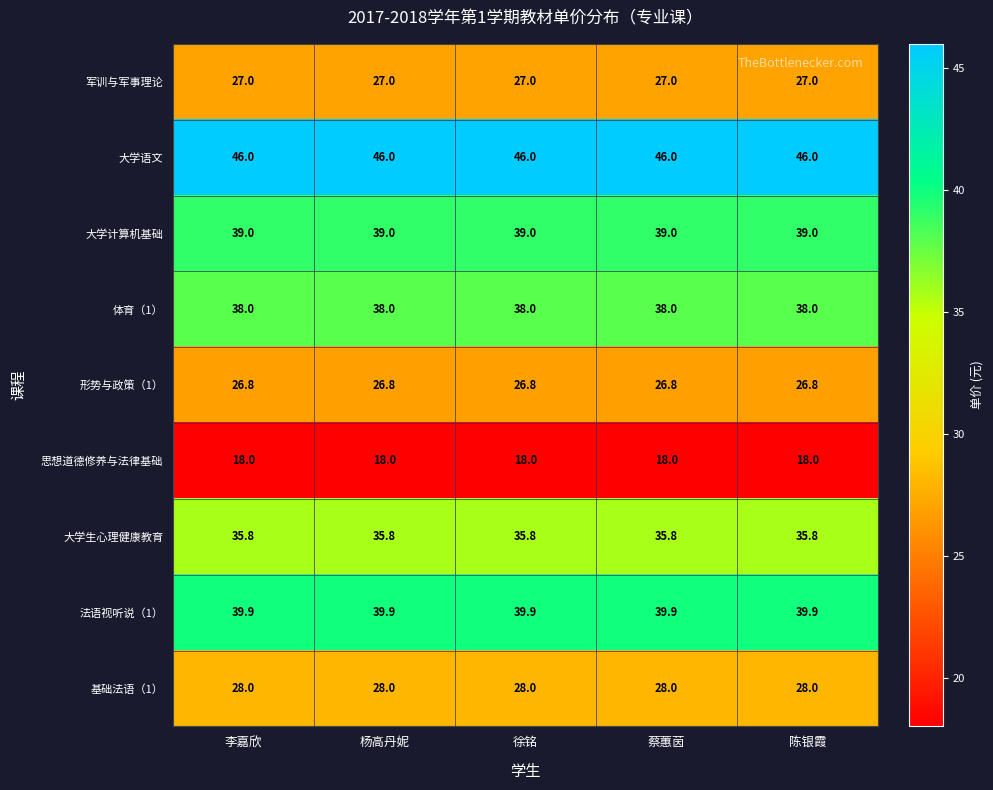

What is the difference between the highest and lowest values at 徐铭?

28.0